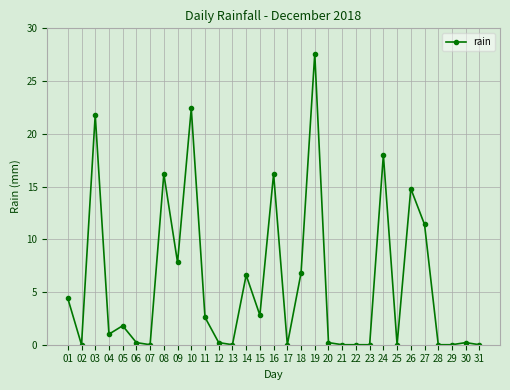

Between 27 and 23, which is larger?

27